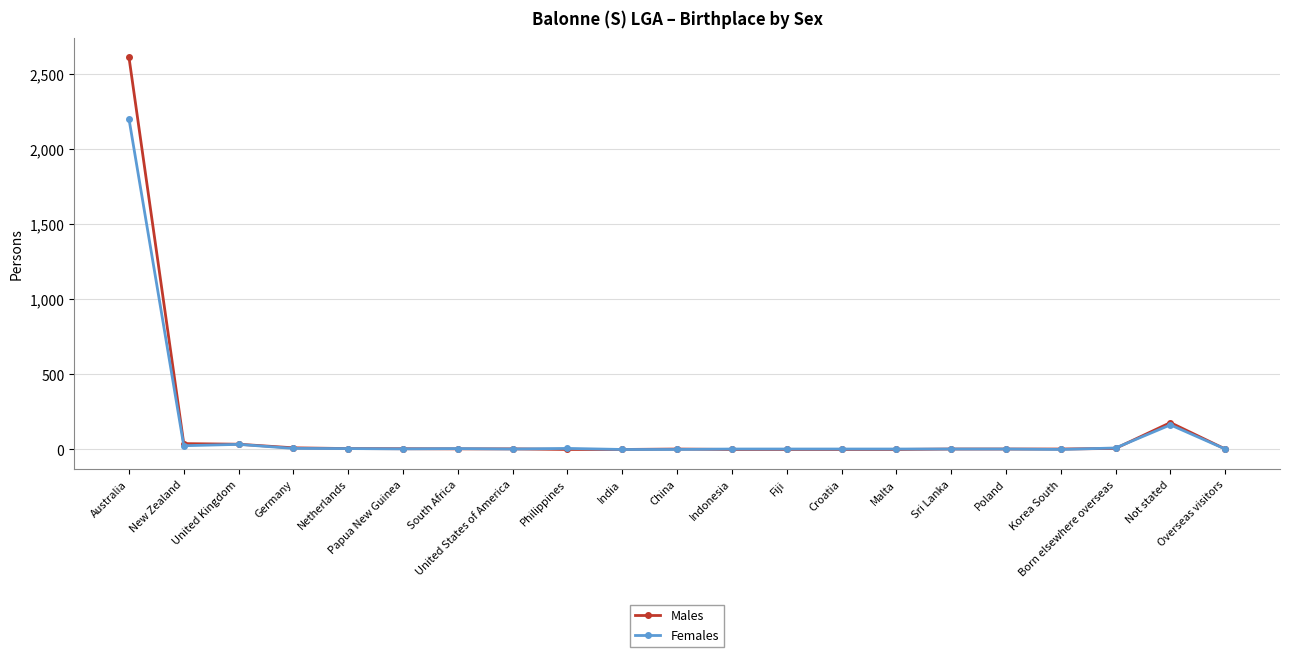

Which series has the largest range (max minus min)?

Males